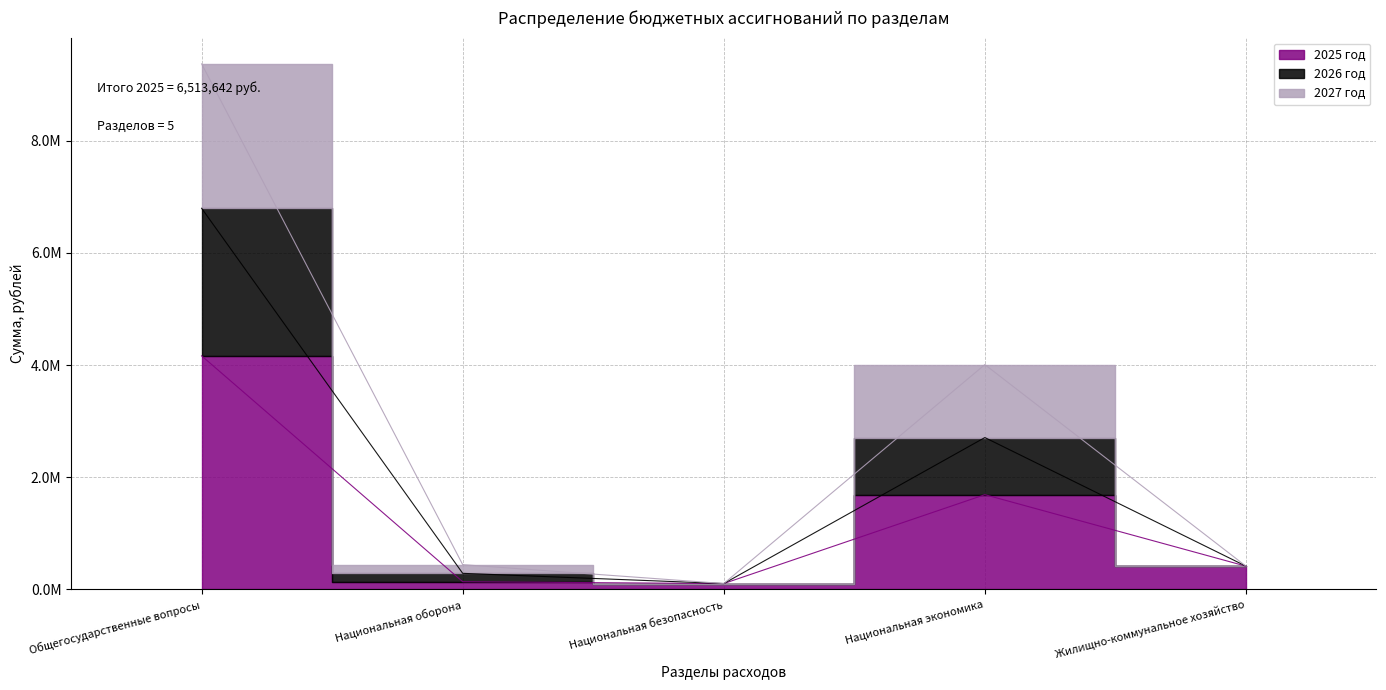

Is it true that 2026 год equals 105000.0 at Национальная безопасность?

True